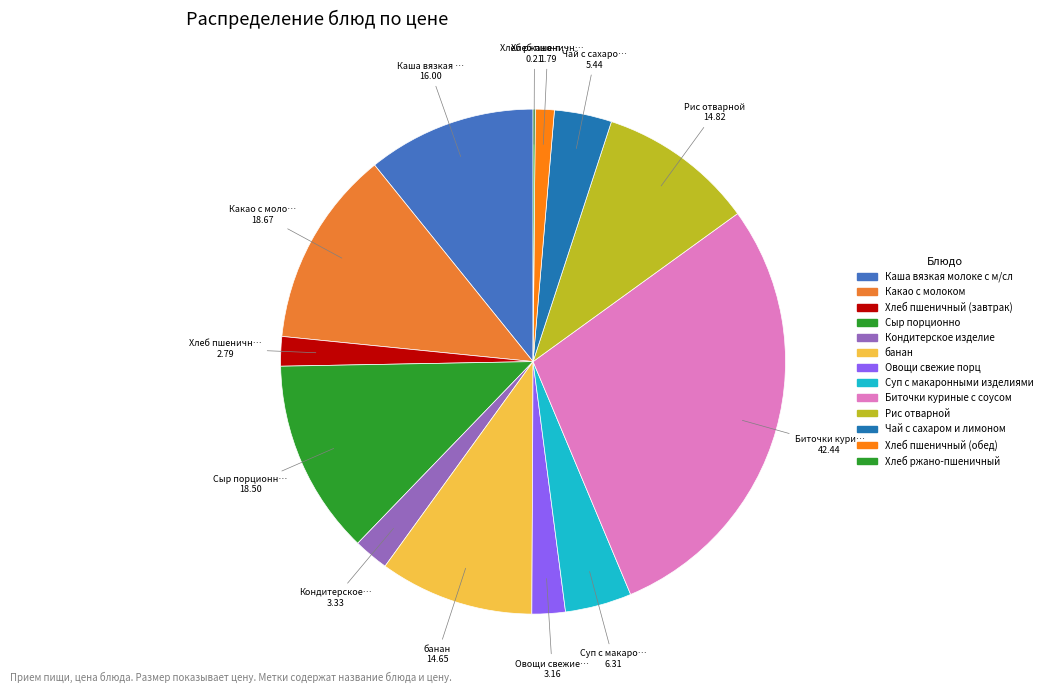

Does Хлеб ржано-пшеничный represent more than half of the total?

No